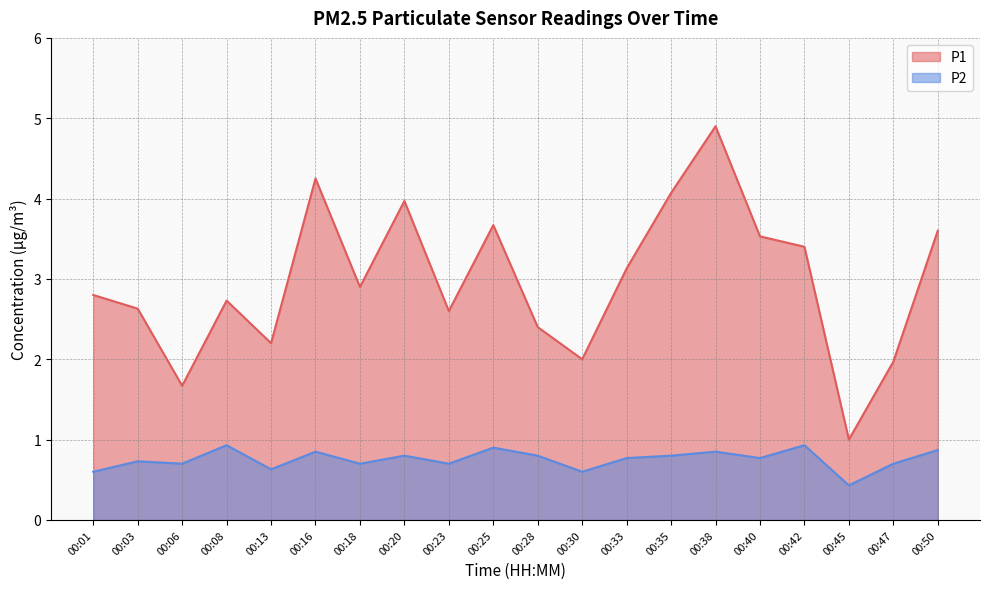

The P1 series shows 2.6 at 00:23. True or false?

True